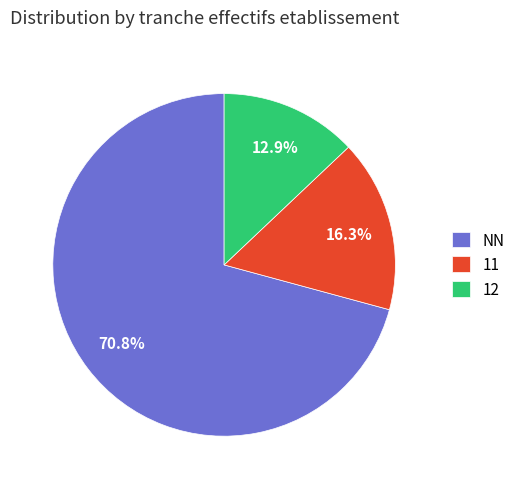

Rank the categories by value from lowest to highest.

12, 11, NN